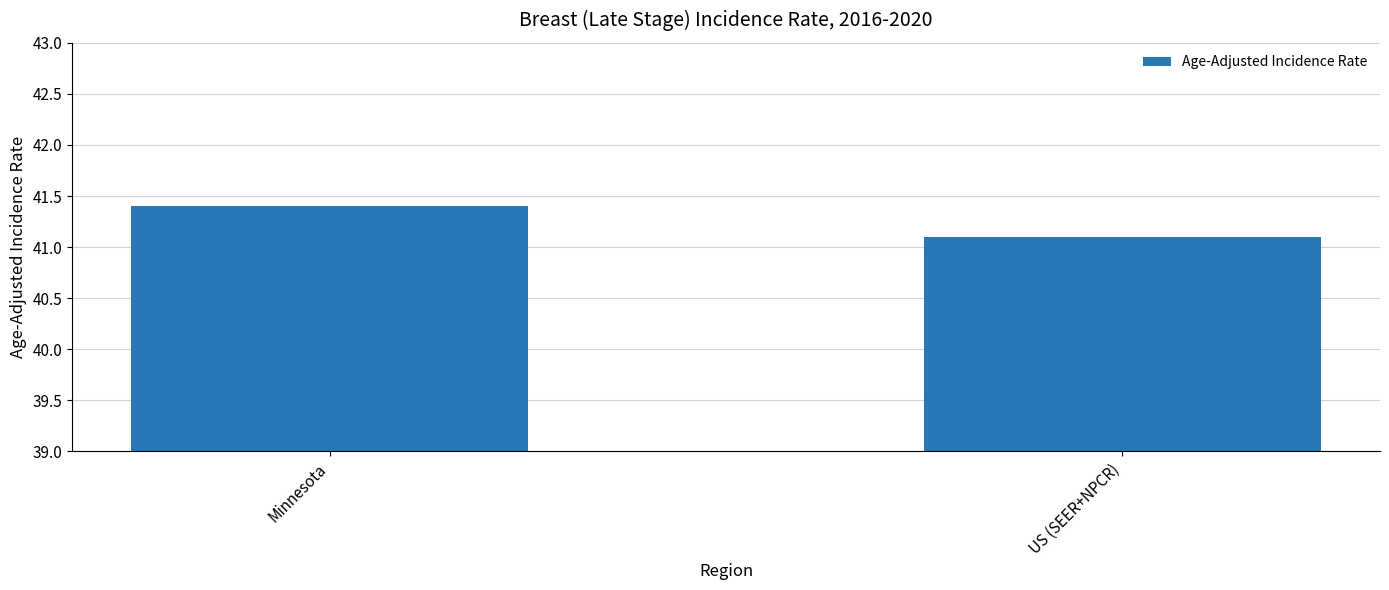

What is the difference between the maximum and minimum values?

0.3